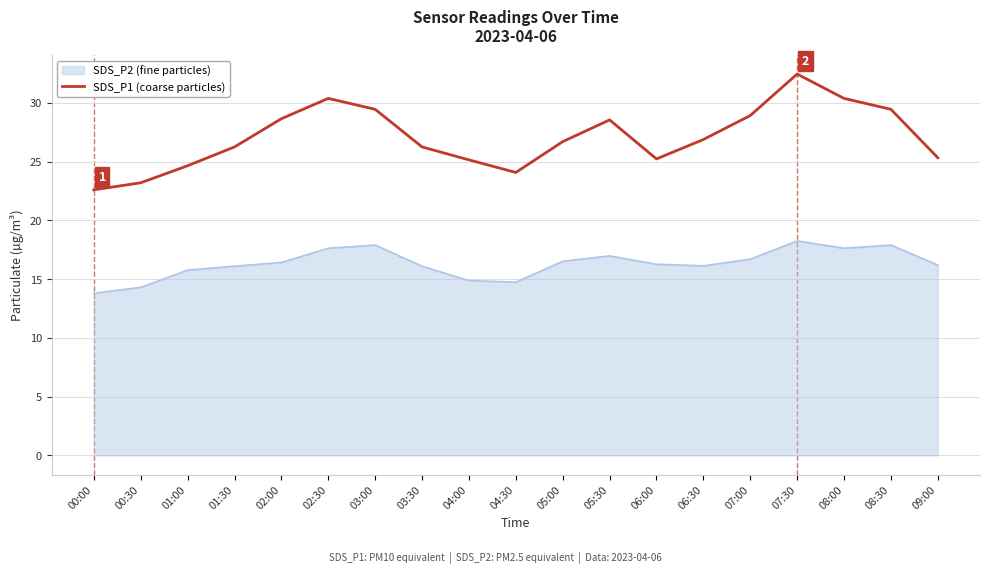

Which series has the largest range (max minus min)?

SDS_P1 (coarse particles)